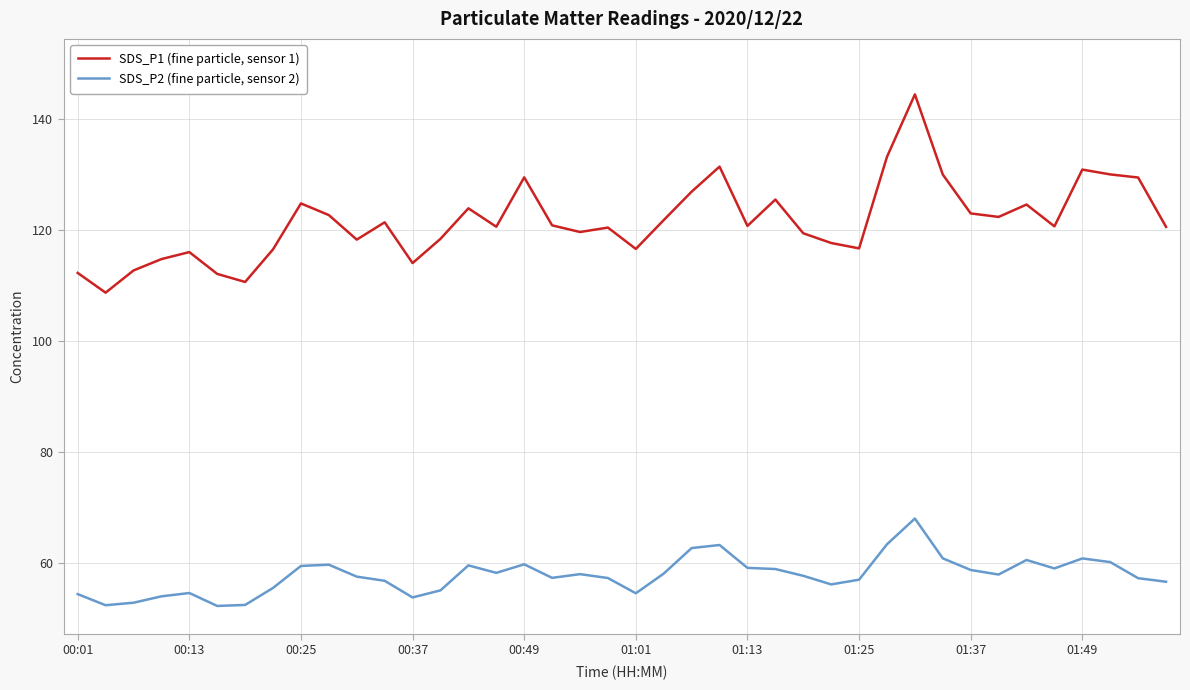

What is the lowest value of the SDS_P1 (fine particle, sensor 1) series?

108.7